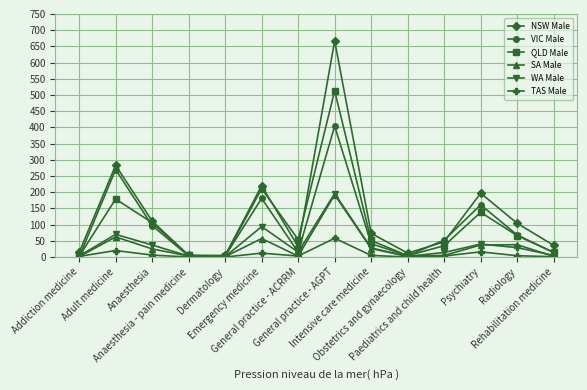

How many interior local peaks does the VIC Male series have?

4